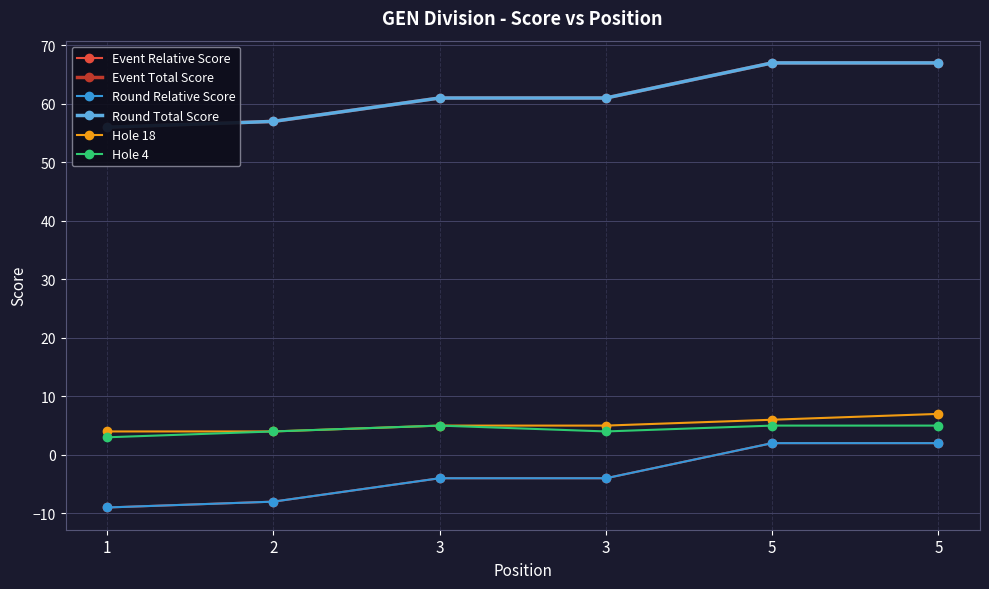

What is the lowest value of the Round Relative Score series?

-9